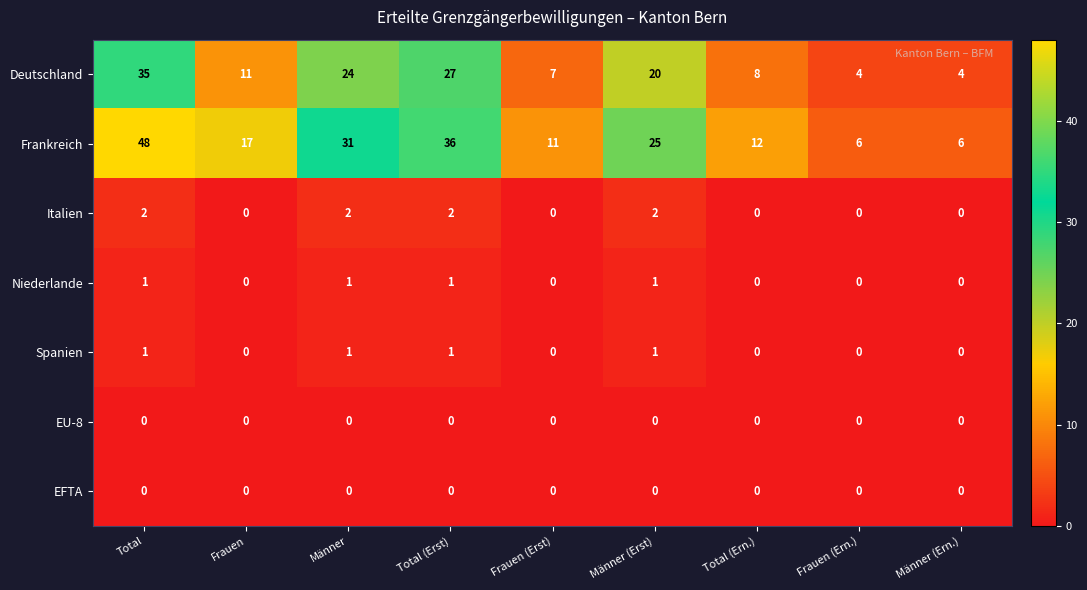

Which series has the largest range (max minus min)?

Frankreich